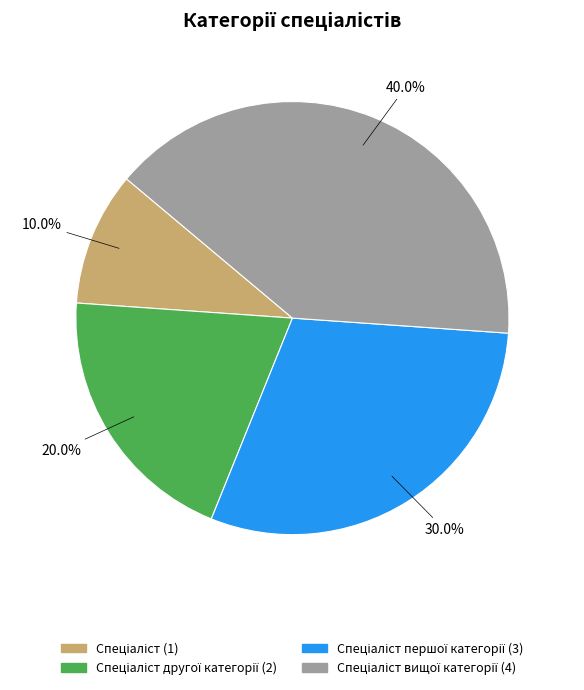

How many segments does this pie chart have?

4